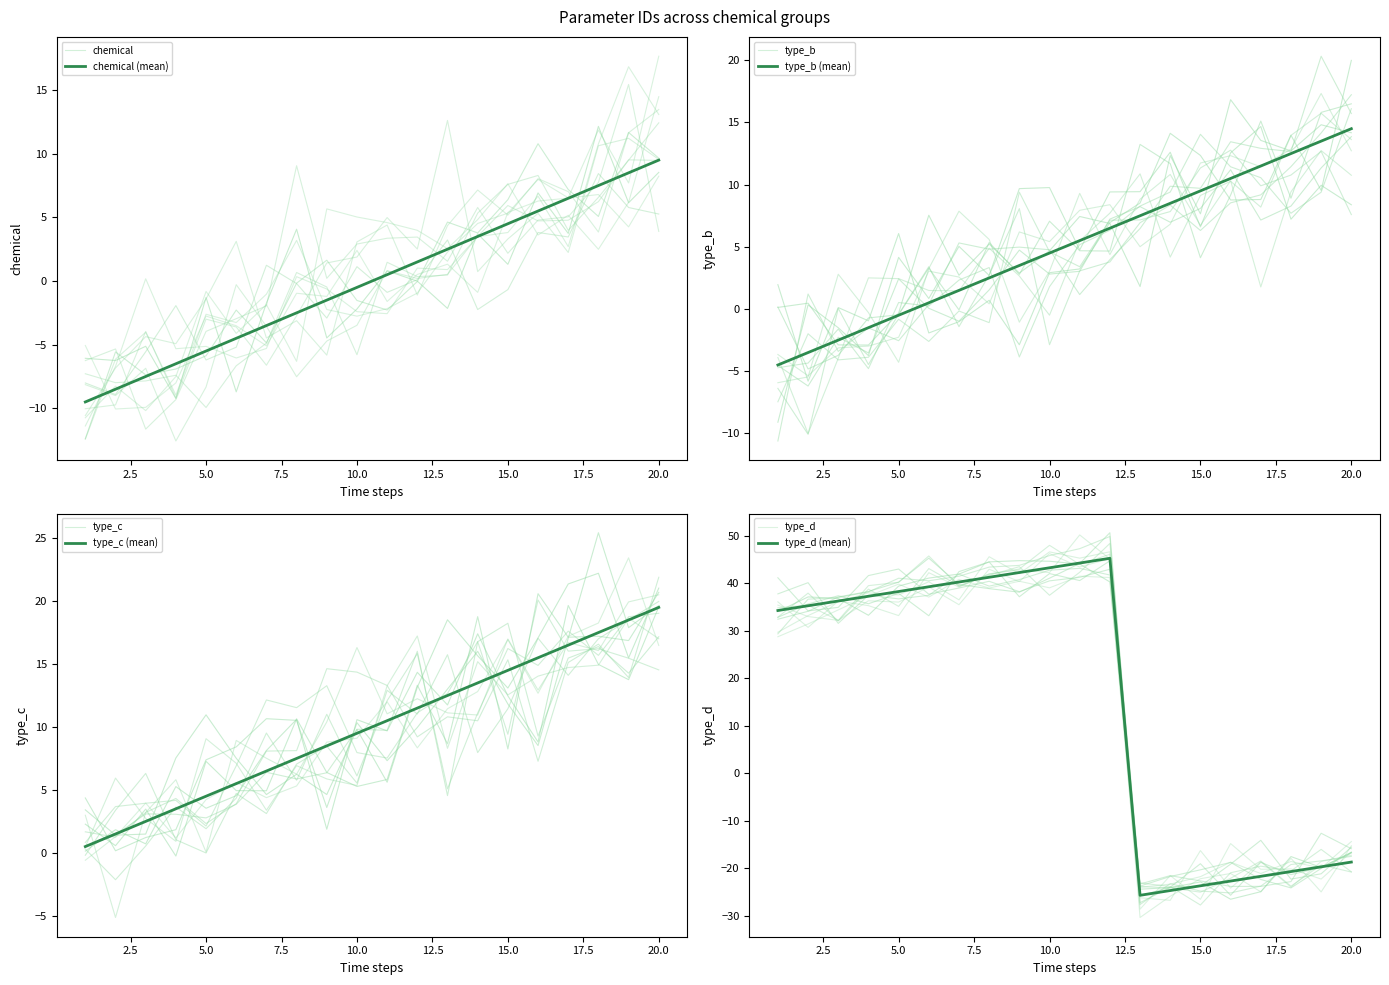

What is the total value across all series at 4?

32.8